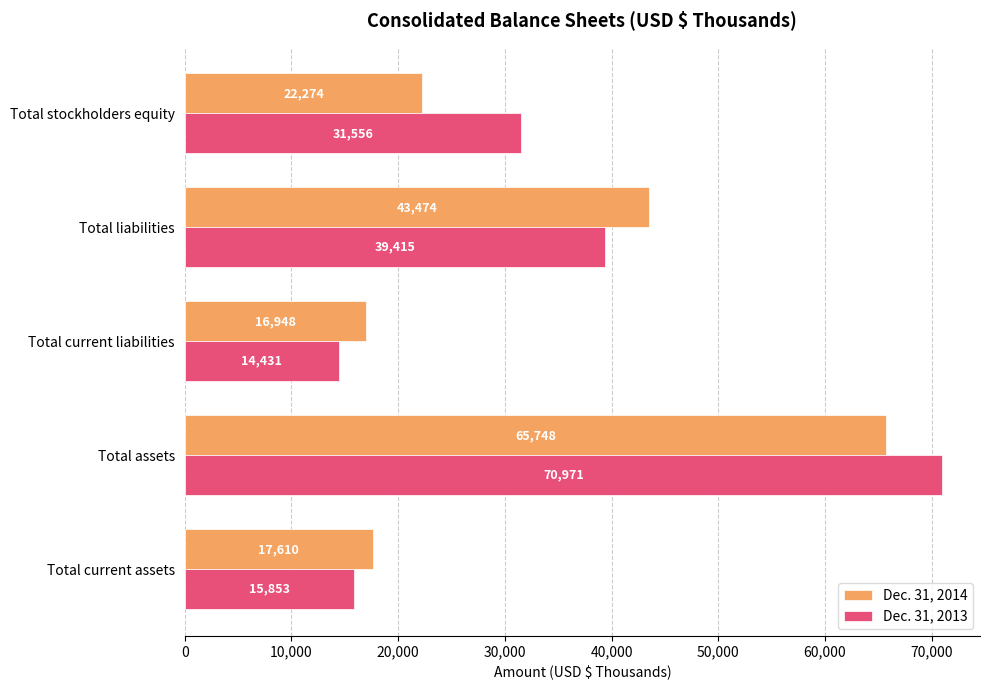

How many data points in Dec. 31, 2014 are less than 22274?

2